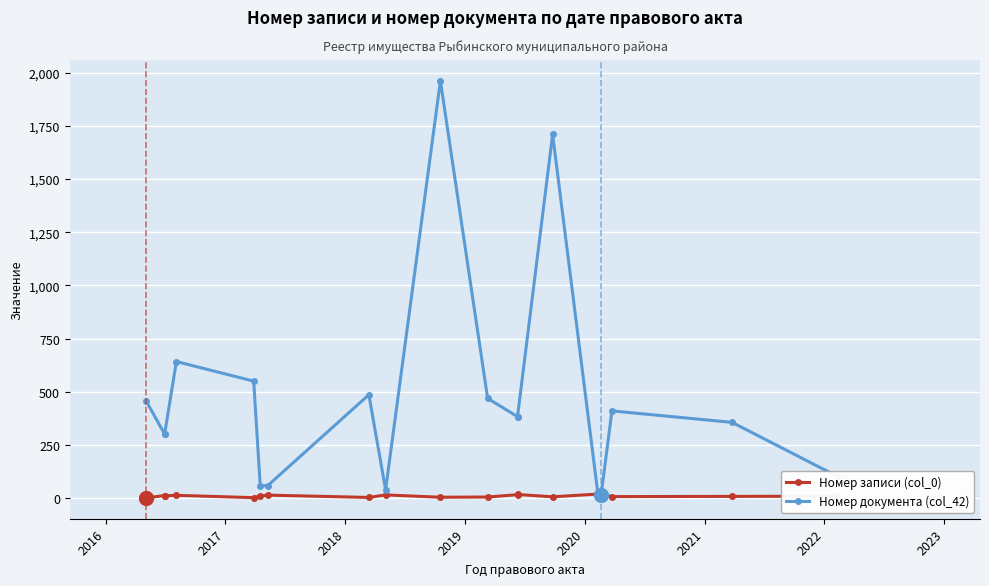

What is the sum of the Номер записи (col_0) values at 2019 and 2018?

24